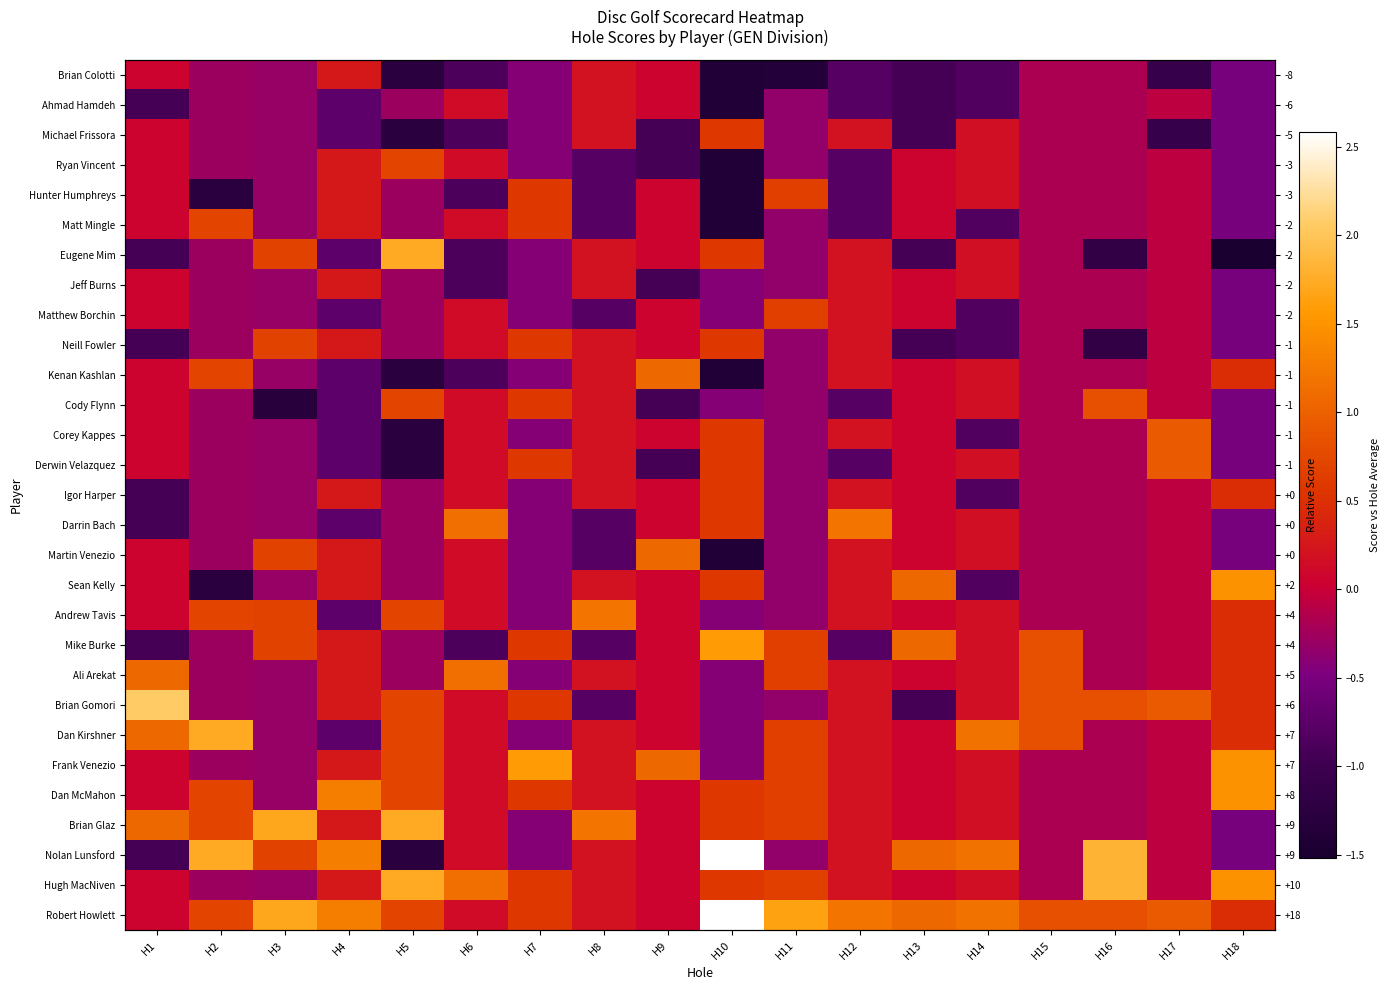

At which label does Dan McMahon first exceed 0?

H1